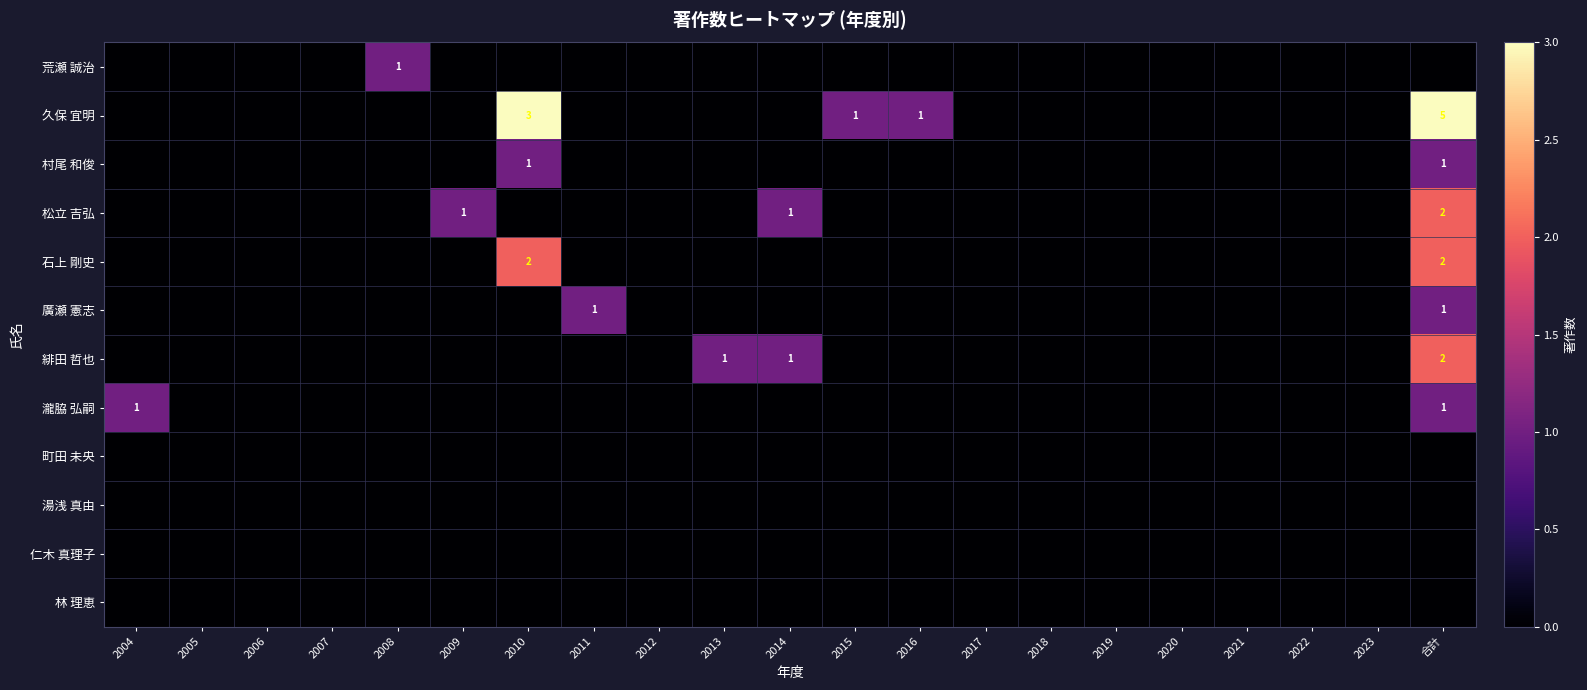

How many values in the 緋田 哲也 series exceed 0?

3